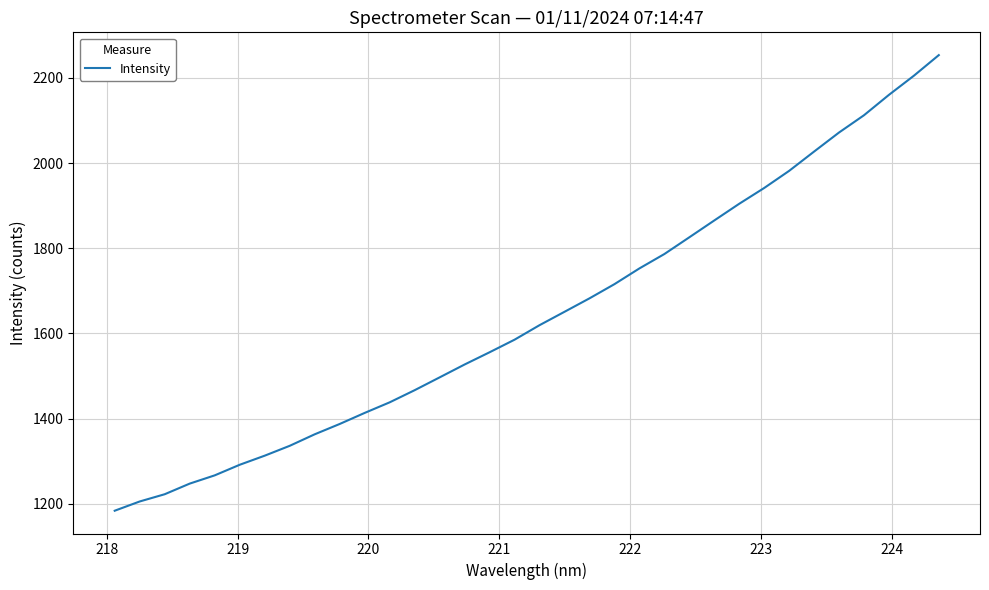

What is the maximum value shown in the chart?

2253.7